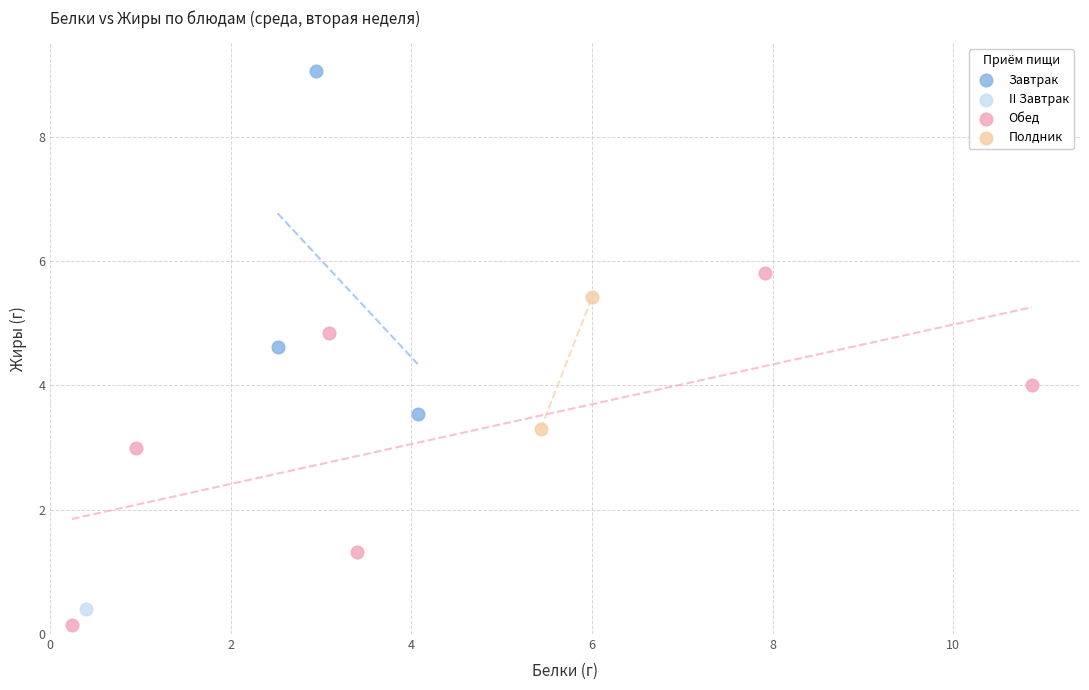

Which series reaches the minimum Y coordinate?

Обед